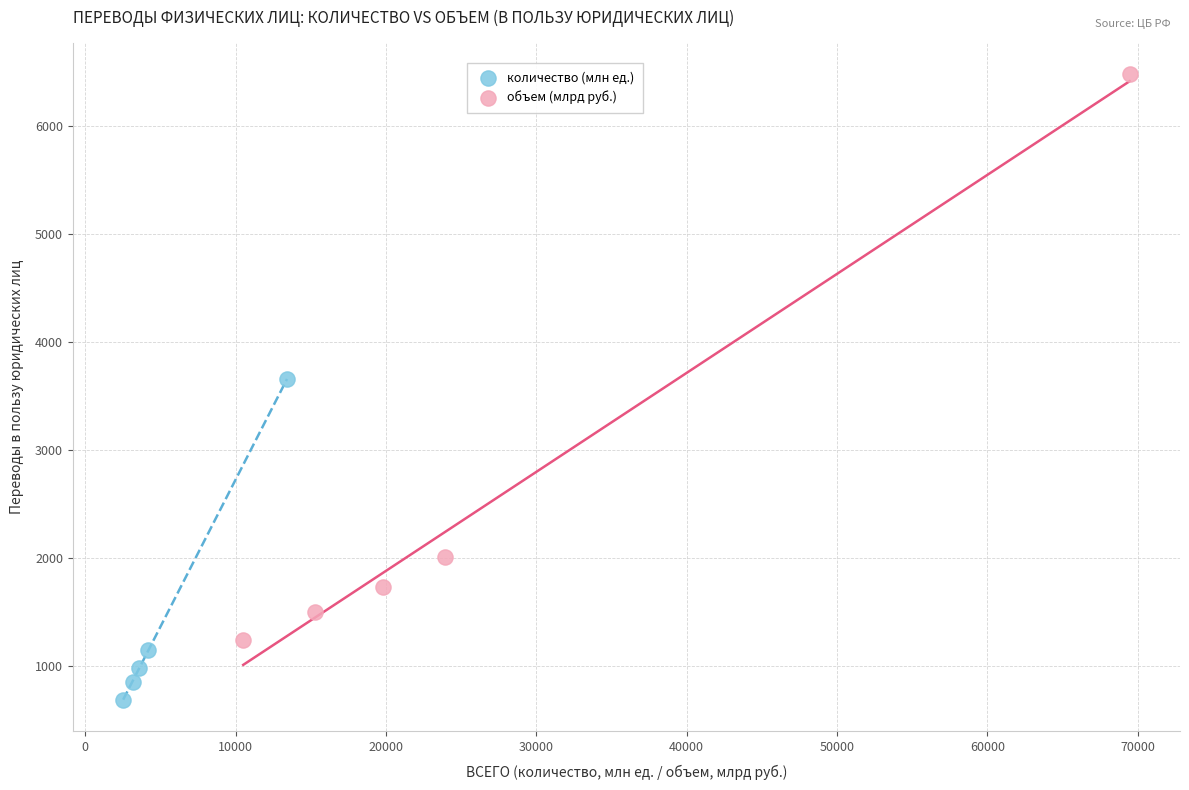

Which series has the widest spread of Y values?

объем (млрд руб.)